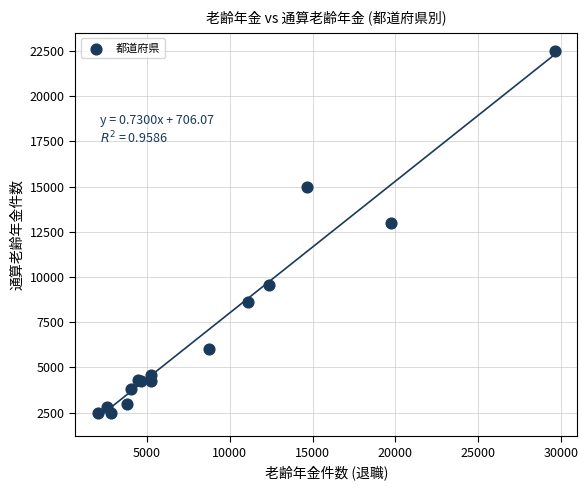

What Y value in the scatter plot is closest to 12472?

12967